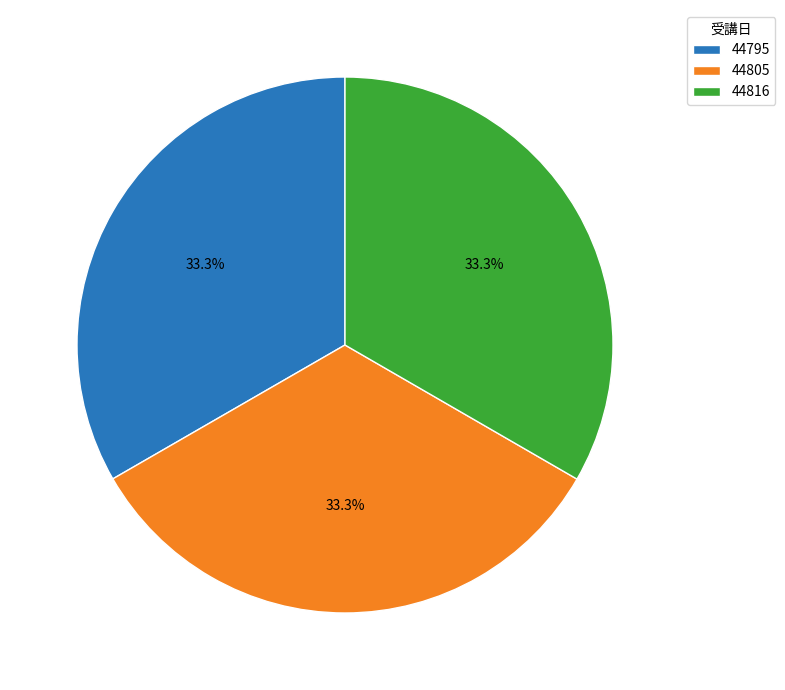

Approximately how many times larger is the value at 44816 compared to 44805?

1.0